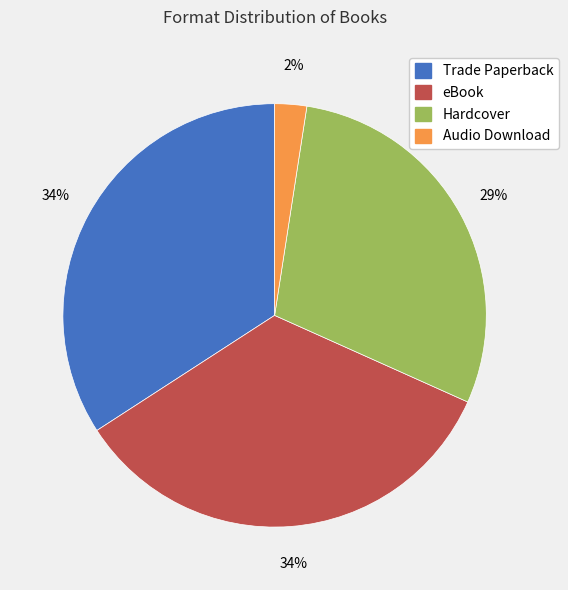

To the nearest percent, what percentage of the pie is Audio Download?

2%